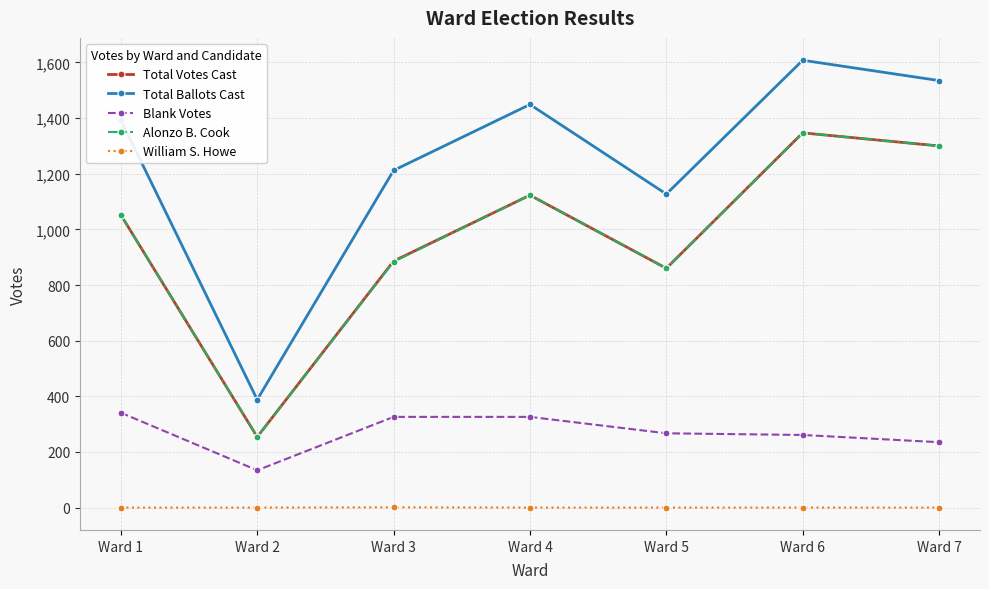

What is the highest value of the Blank Votes series?

341